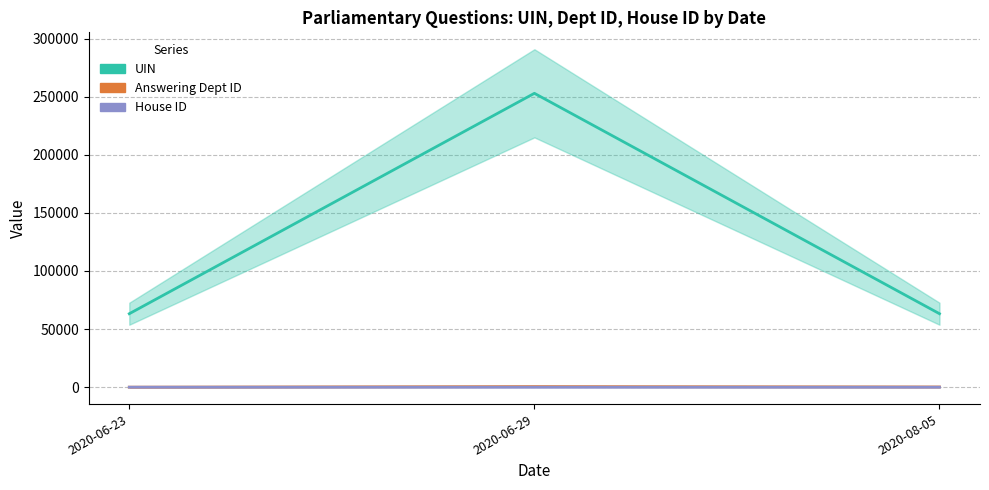

Rank the categories by UIN value from highest to lowest.

2020-06-29, 2020-08-05, 2020-06-23